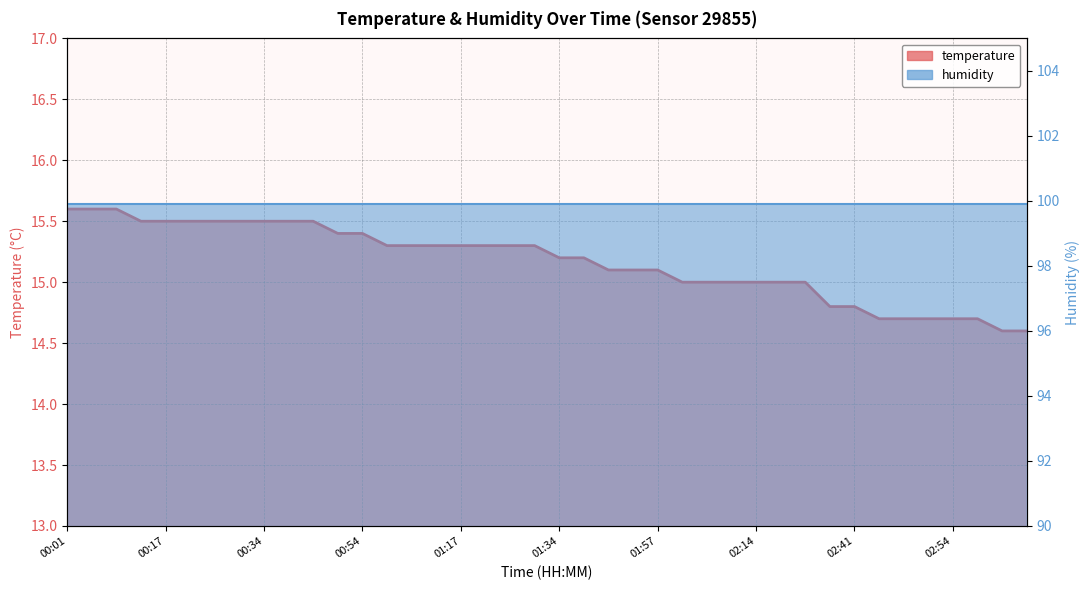

What is the label of the 24th point from the left?

01:51